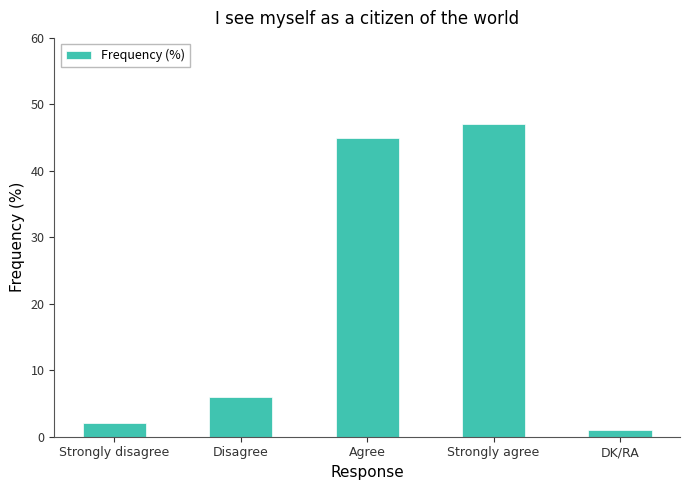

Count the number of data series in this chart.

1